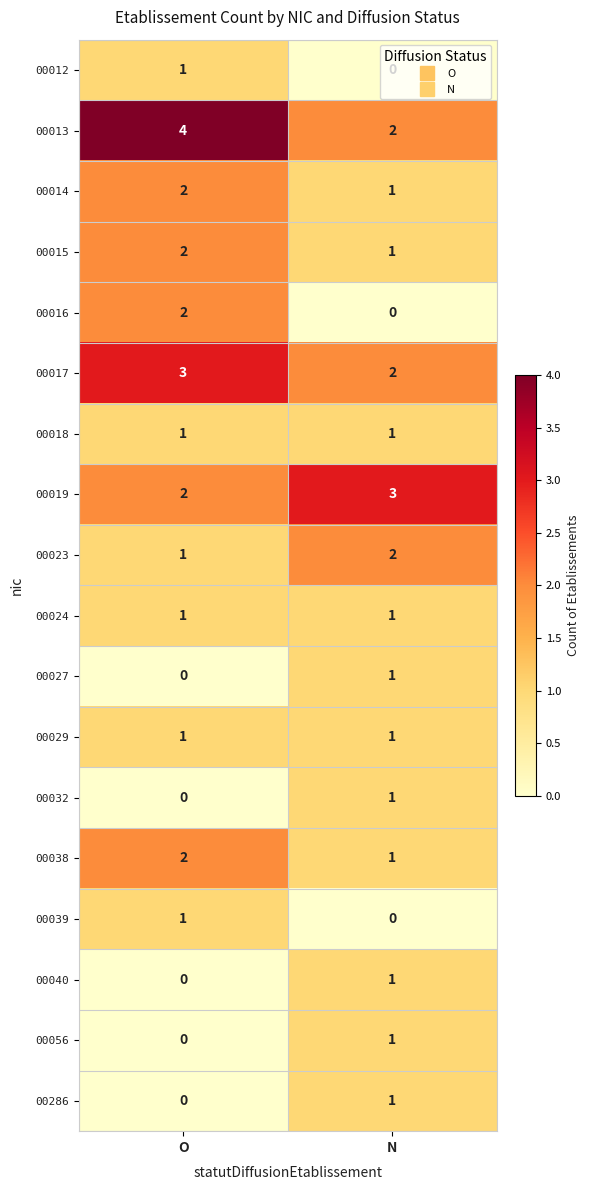

At which label is 00038 closest to 1?

N